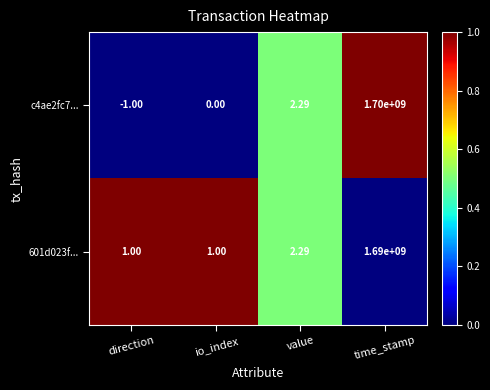

At which category is the sum across all series the highest?

time_stamp